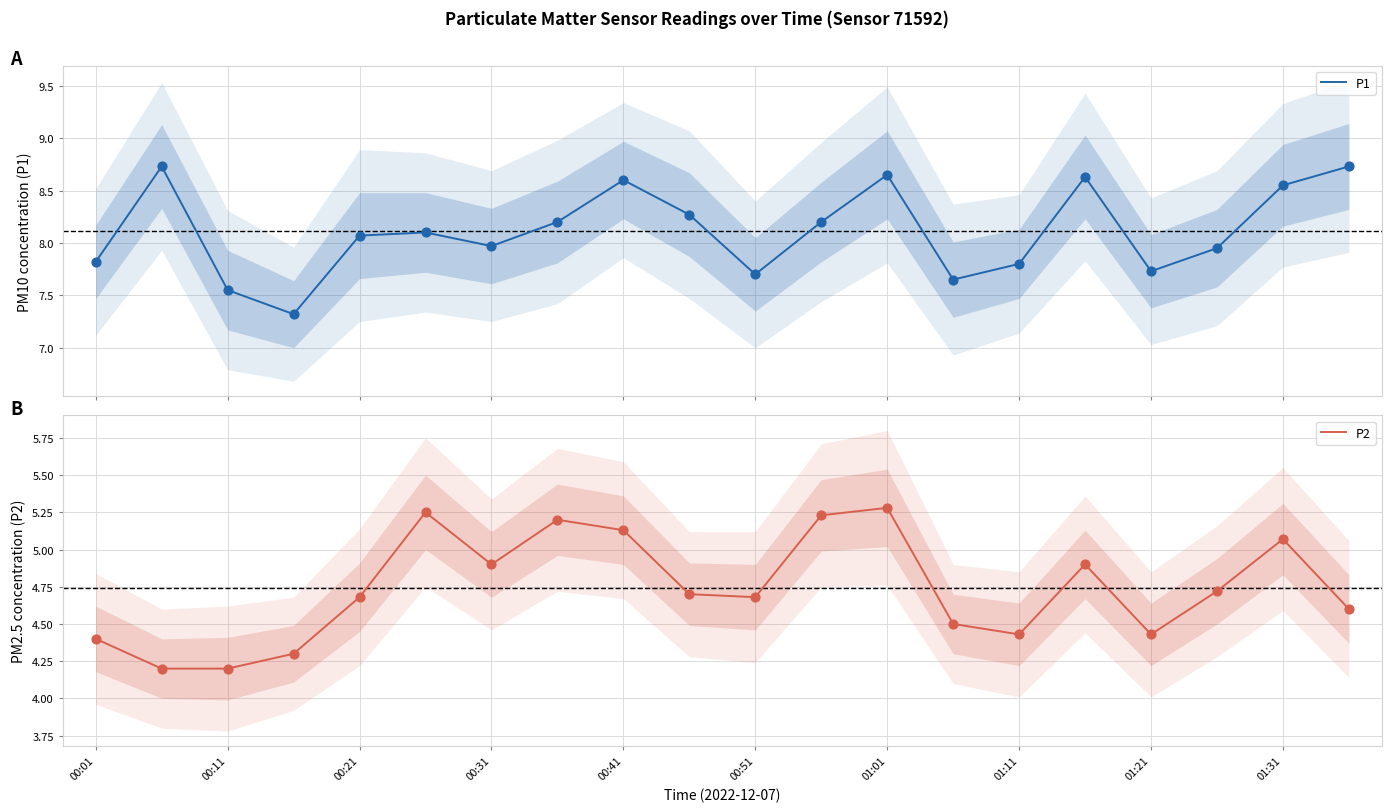

Is the value of P1 at 00:11 greater than the value of P2 at 10?

Yes